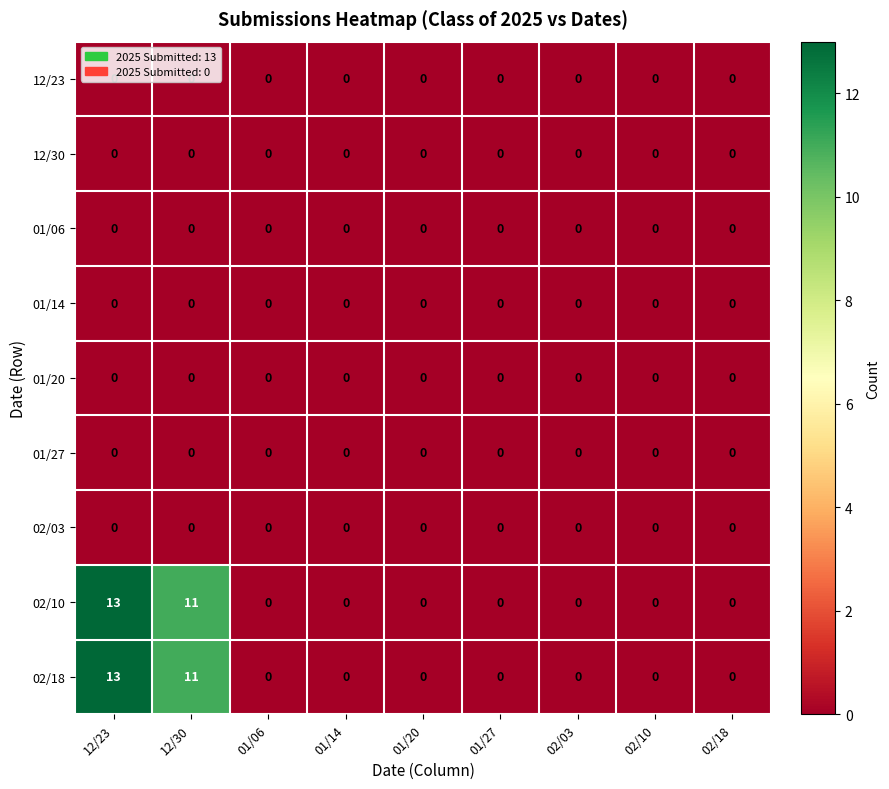

Is the value of 02/10 at 12/30 greater than the value of 12/30 at 02/03?

Yes